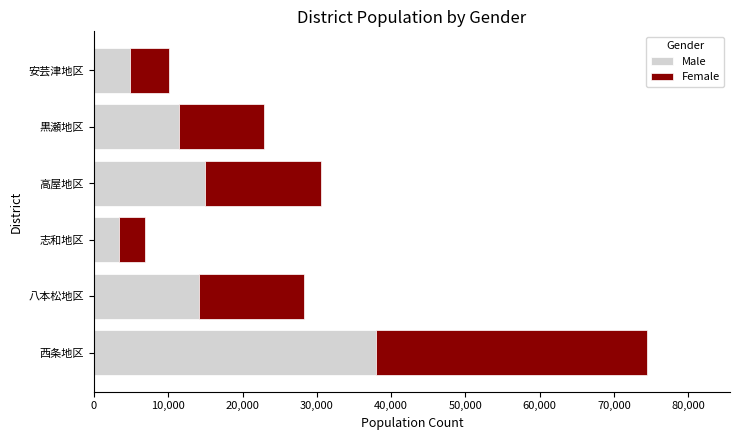

What is the difference between the second highest and minimum values in the Male series?

11613